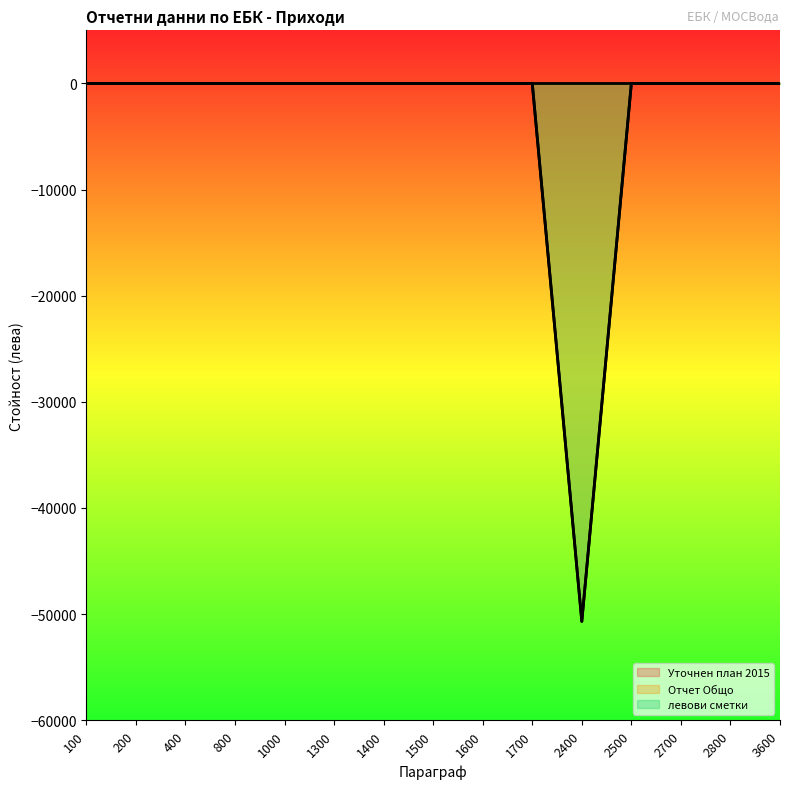

What is the sum of all левови сметки values?

-50692